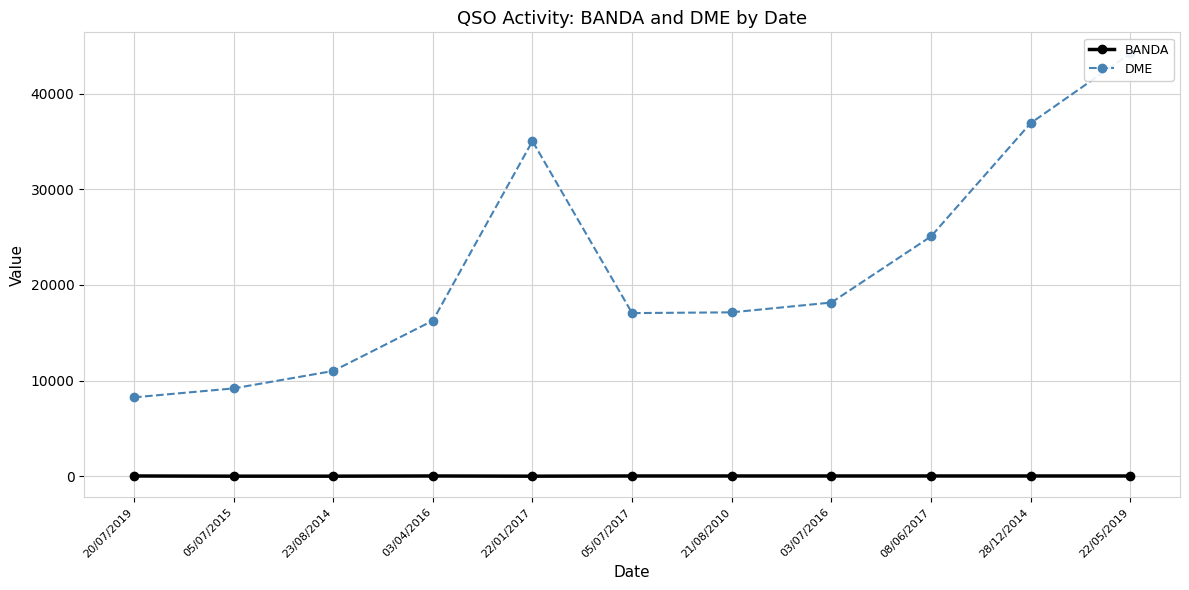

At which label does DME reach its peak?

22/05/2019